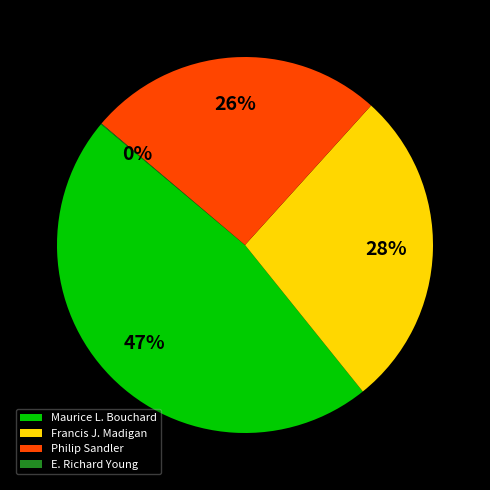

What is the ratio of the value at Francis J. Madigan to the value at Maurice L. Bouchard?

0.6